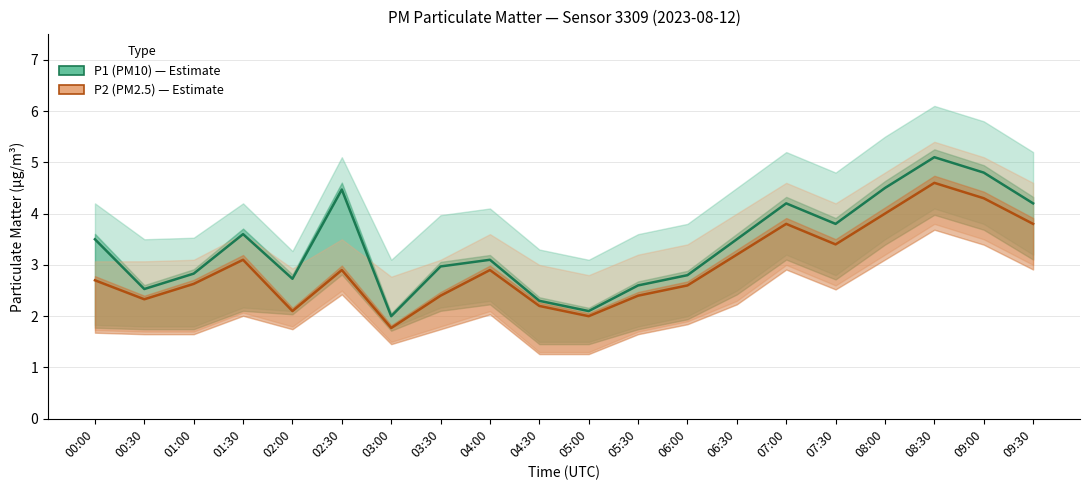

What is the difference between the second highest and minimum values in the P2 (PM2.5) series?

2.5